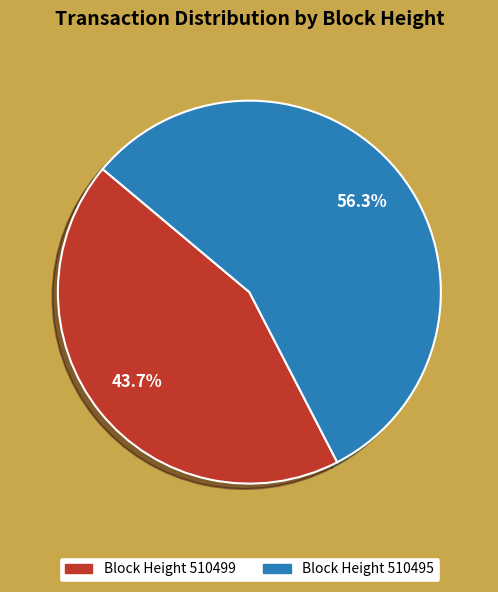

Is there any slice that represents more than half of the pie?

Yes